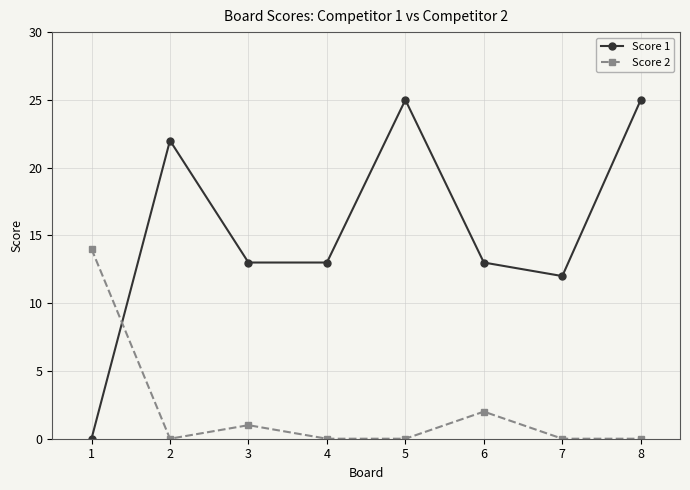

Rank the series by their maximum value, from highest to lowest.

Score 1, Score 2